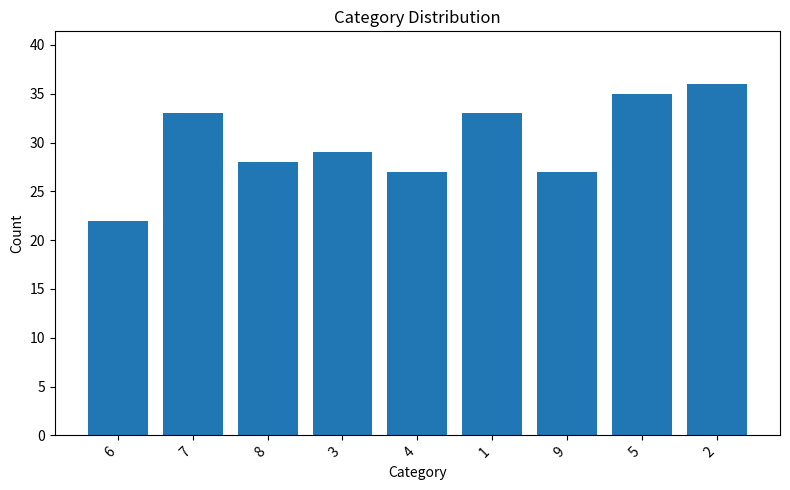

What is the sum of all values?

270